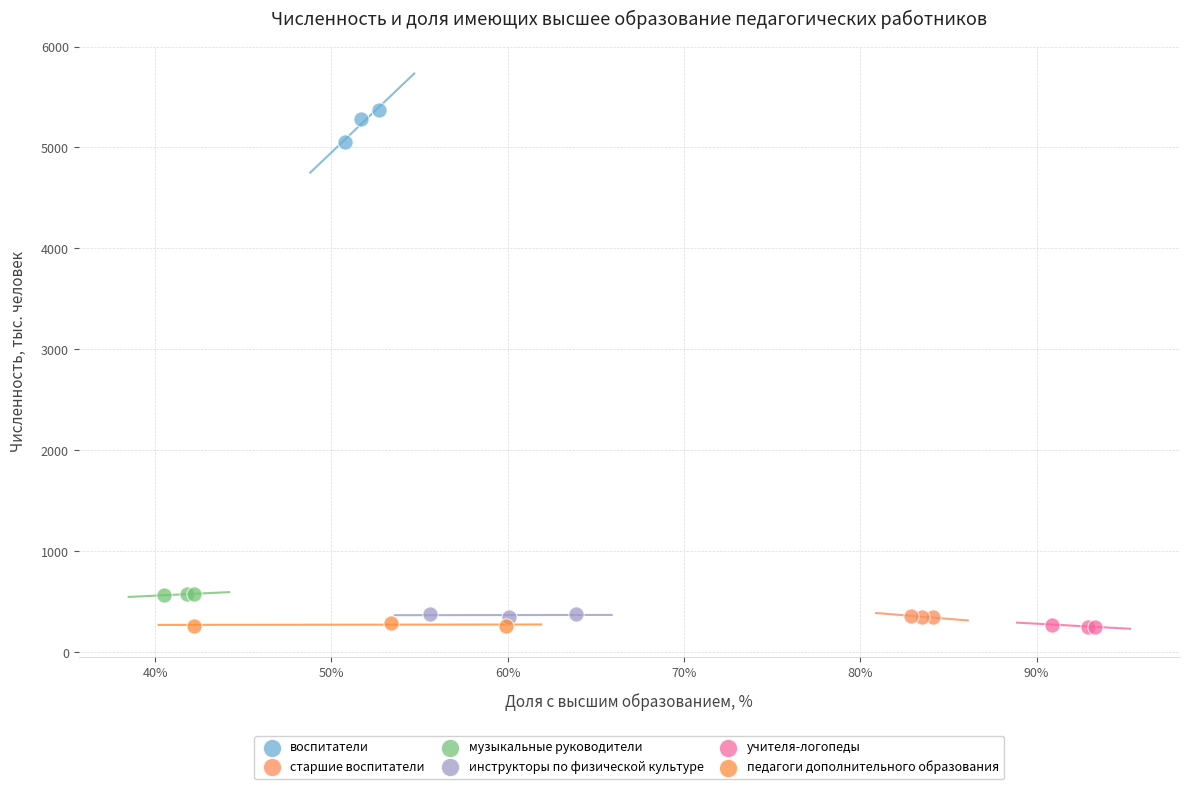

Which series contains the highest Y value?

воспитатели